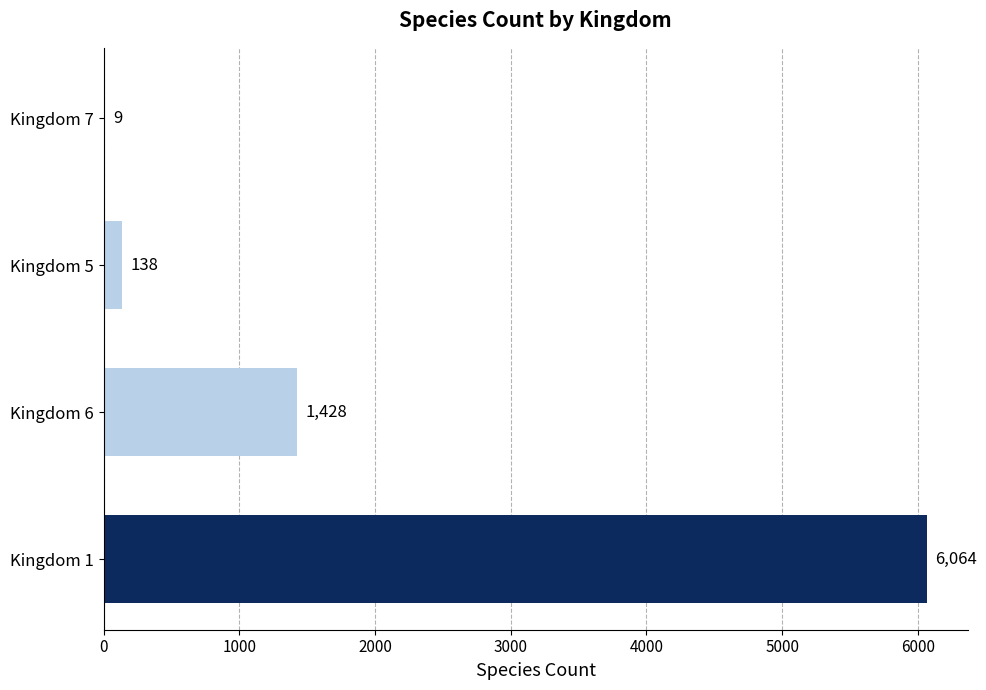

Reading top to bottom, transcribe all the data shown in this chart.

Kingdom 7=9	Kingdom 5=138	Kingdom 6=1428	Kingdom 1=6064